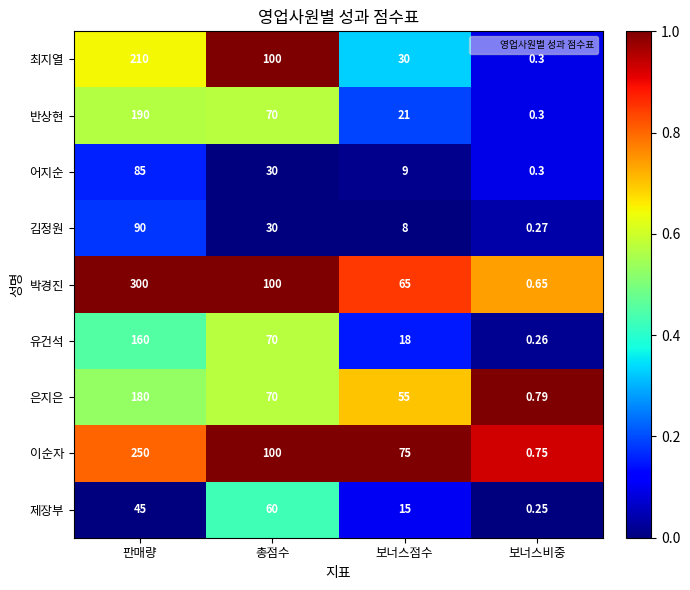

Which category has the highest value in the 유건석 series?

판매량